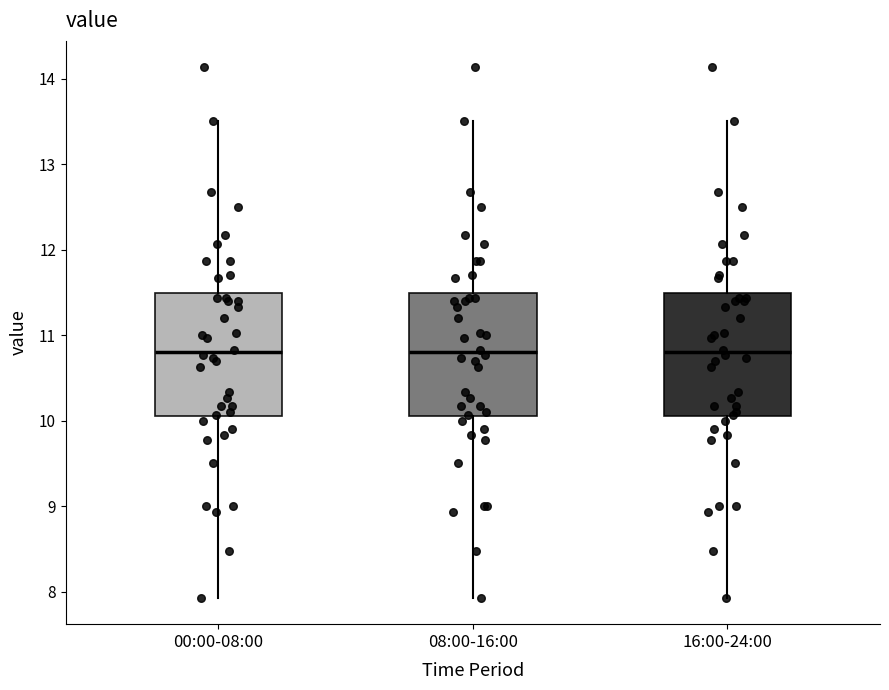

Where does the median line of the box for 16:00-24:00 sit on the y-axis? The values are not printed on the chart, so give them approximately, as read against the axis.

10.8